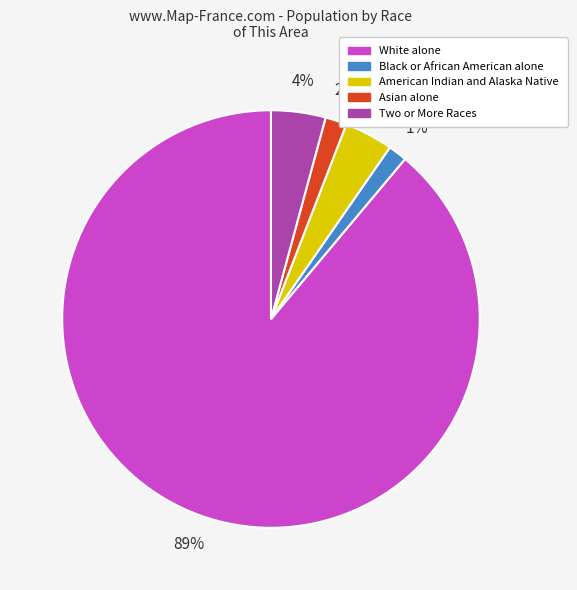

Is the sum of Two or More Races and American Indian and Alaska Native greater than half?

No